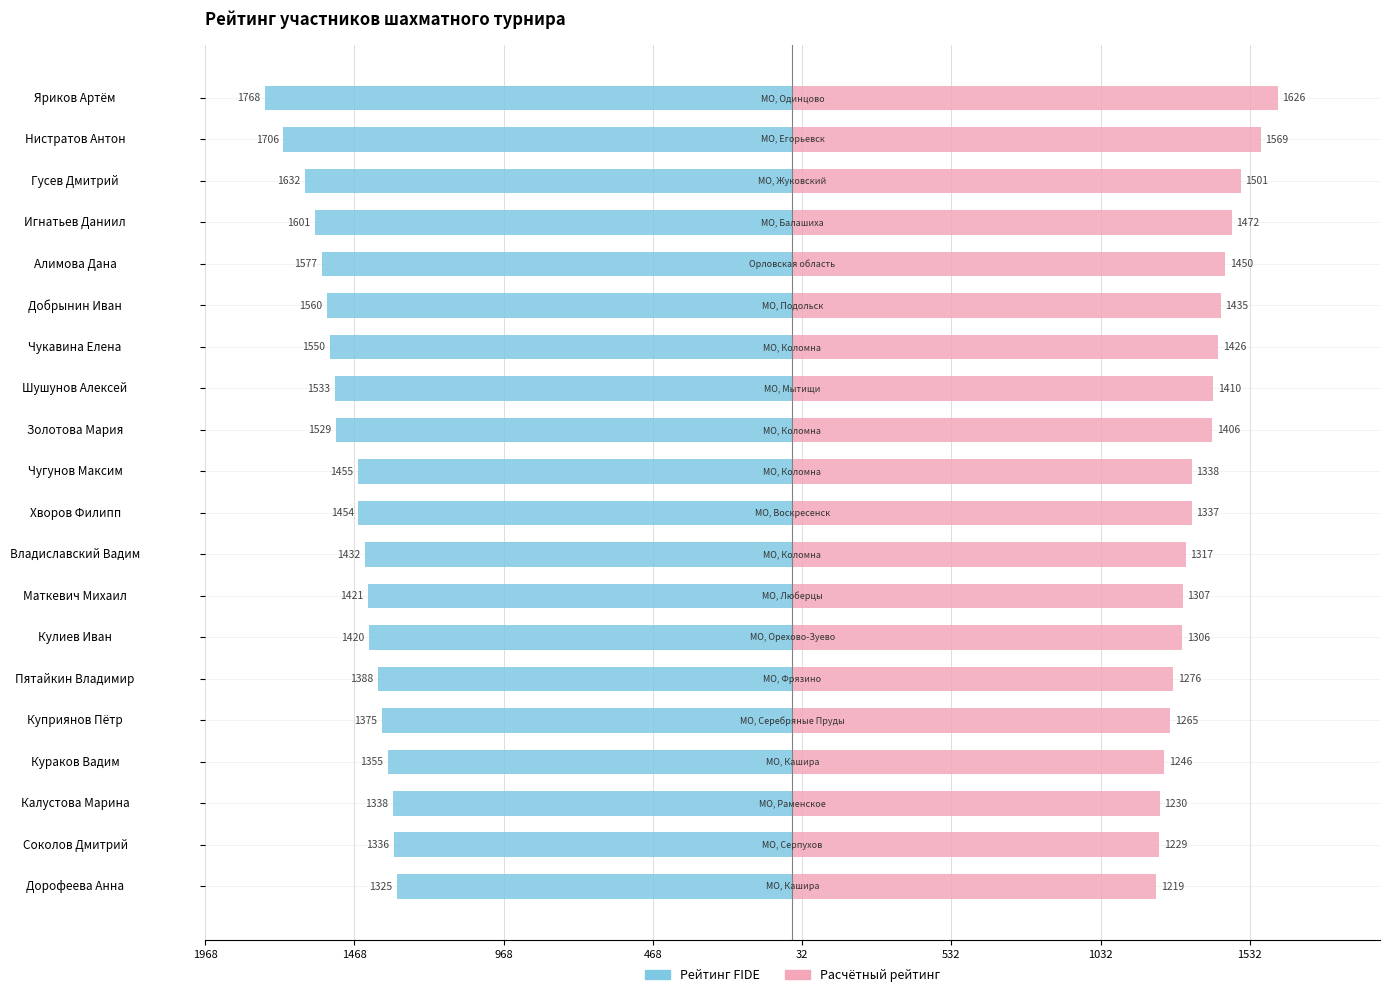

How many data points in Расчётный рейтинг are less than 1338?

10